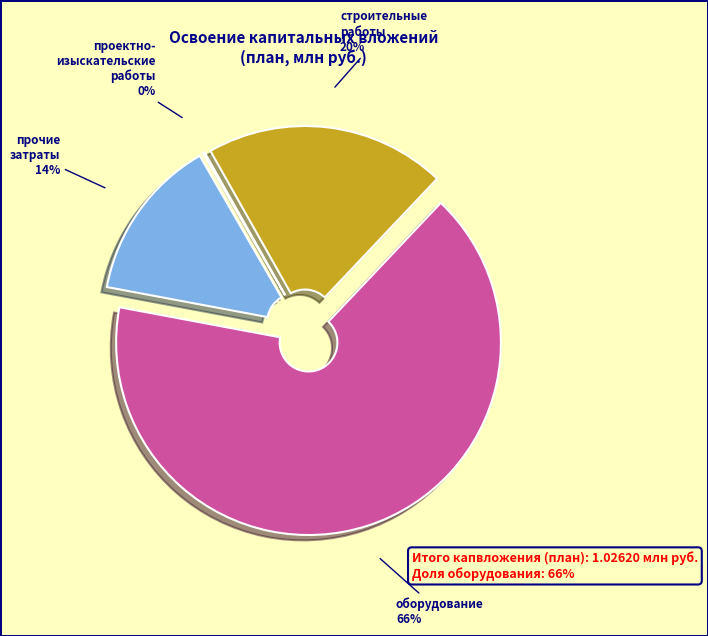

To the nearest percent, what is the difference between the largest and smallest slice percentages?

66%